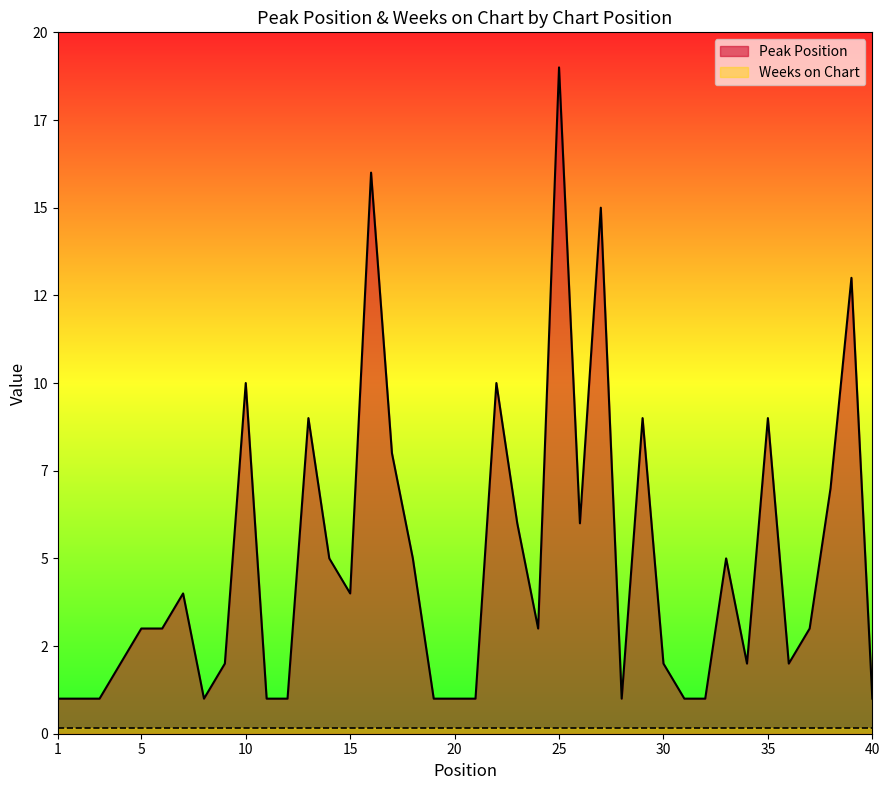

True or false: Peak Position and Weeks on Chart cross at least once.

False